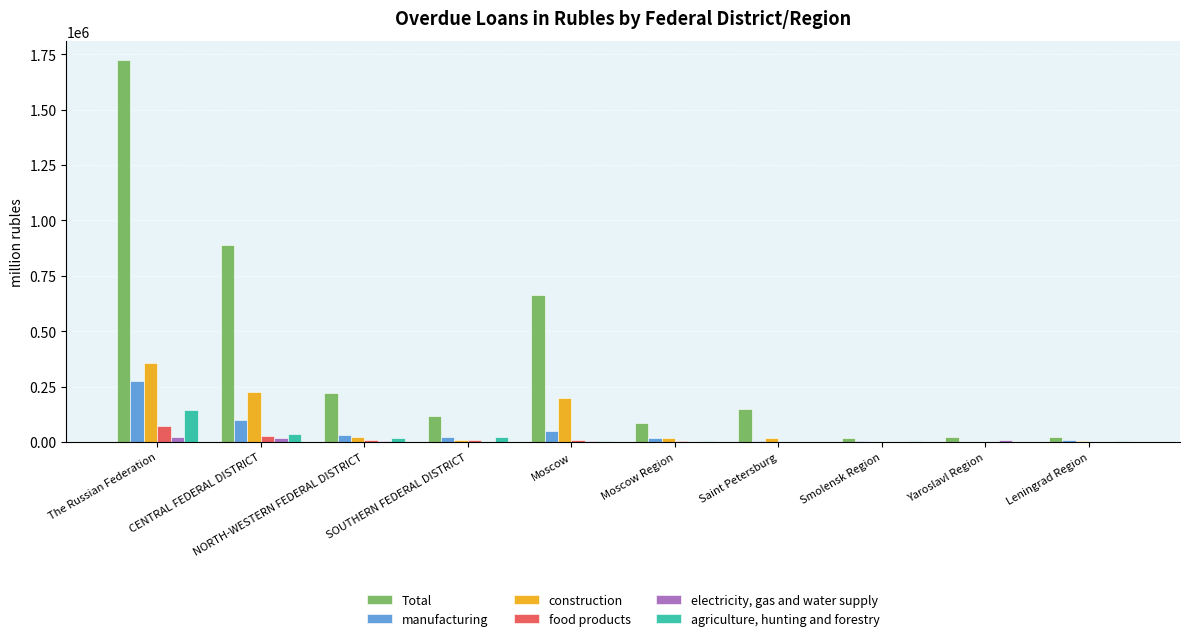

True or false: Total has a value of 148604 at Saint Petersburg.

True